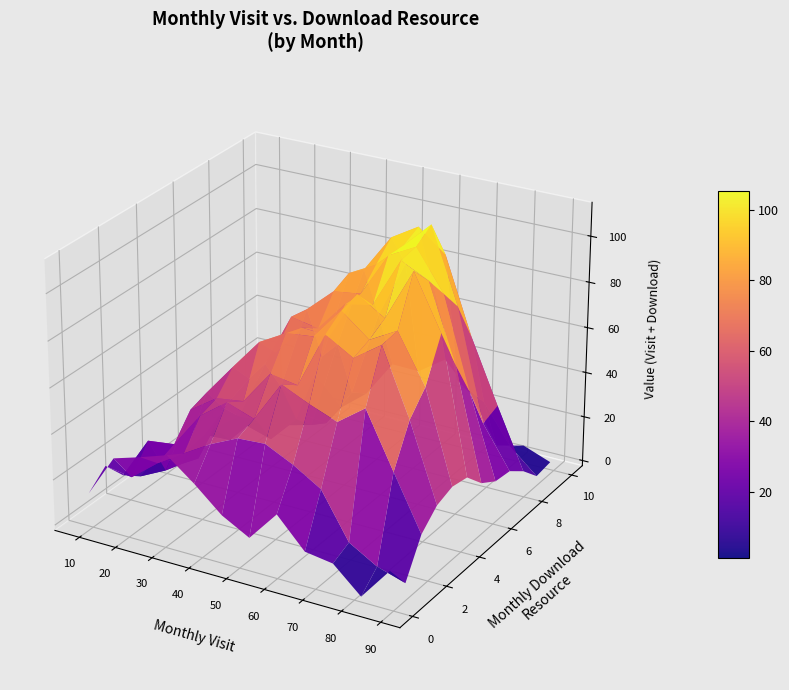

Which series has the widest spread of values?

monthly_visit